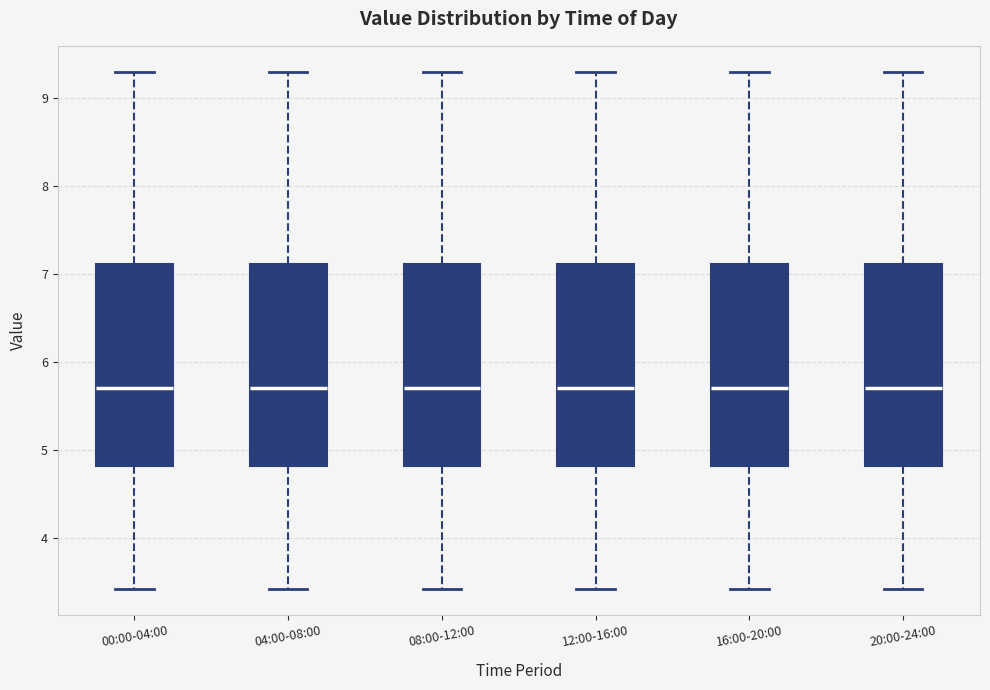

Reading left to right, read every box against the y-axis: the position of its median line, the range the box covers, and the ends of its whiskers. The values are not printed on the chart, so give them approximately, as read against the axis.

00:00-04:00: median 5.7, box 4.8 to 7.1, whiskers 3.4 to 9.3
04:00-08:00: median 5.7, box 4.8 to 7.1, whiskers 3.4 to 9.3
08:00-12:00: median 5.7, box 4.8 to 7.1, whiskers 3.4 to 9.3
12:00-16:00: median 5.7, box 4.8 to 7.1, whiskers 3.4 to 9.3
16:00-20:00: median 5.7, box 4.8 to 7.1, whiskers 3.4 to 9.3
20:00-24:00: median 5.7, box 4.8 to 7.1, whiskers 3.4 to 9.3